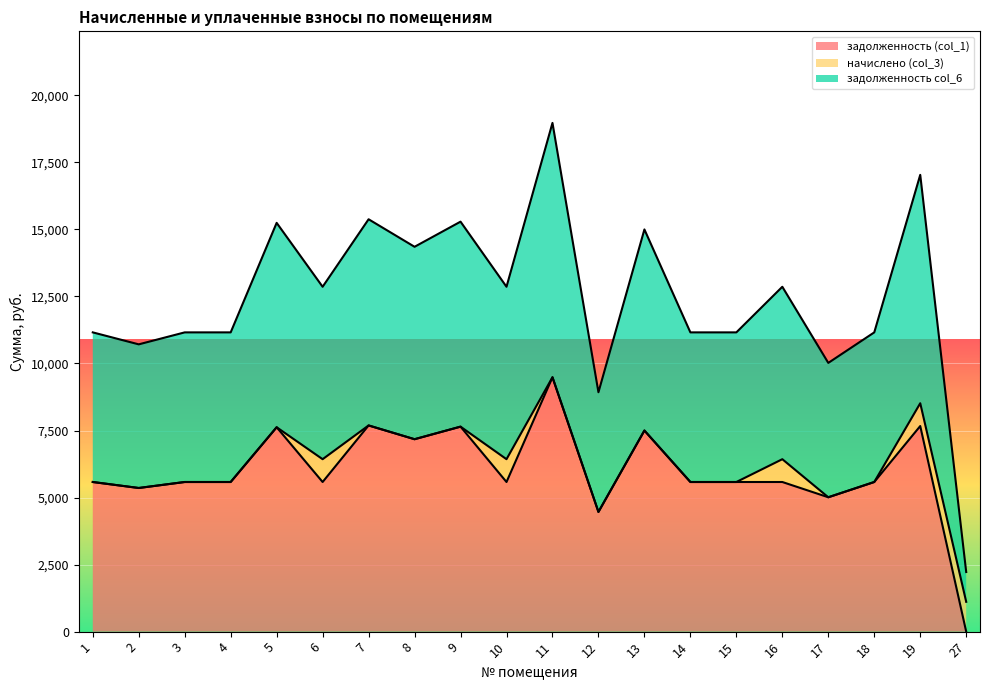

How many values in the задолженность col_6 series exceed 6430?

10